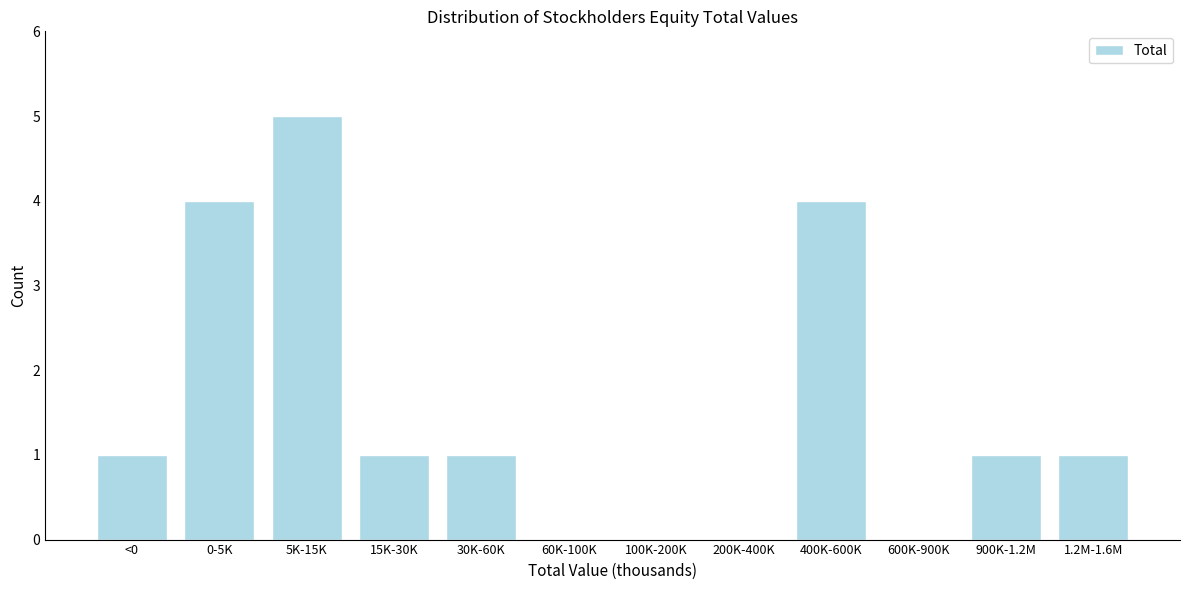

Reading left to right, what are all the values shown in this chart?

<0=1	0-5K=4	5K-15K=5	15K-30K=1	30K-60K=1	60K-100K=0	100K-200K=0	200K-400K=0	400K-600K=4	600K-900K=0	900K-1.2M=1	1.2M-1.6M=1